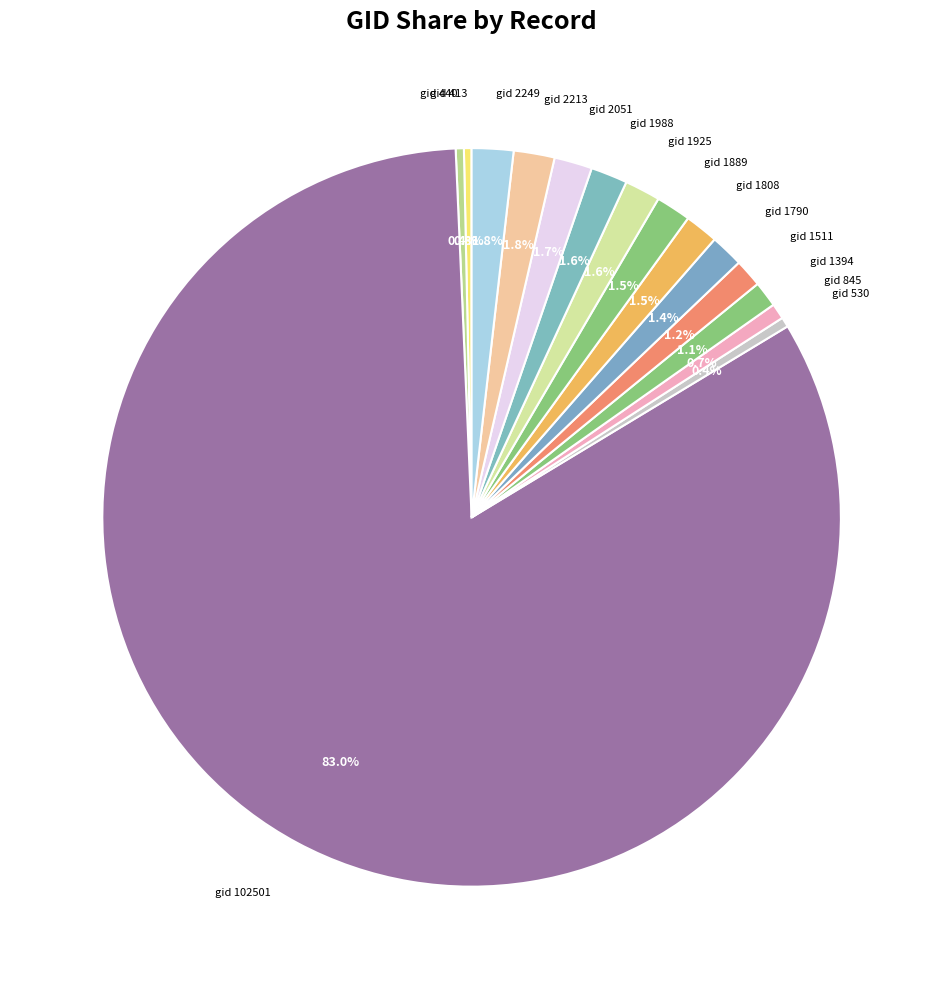

Is gid 2213 the majority of the pie?

No